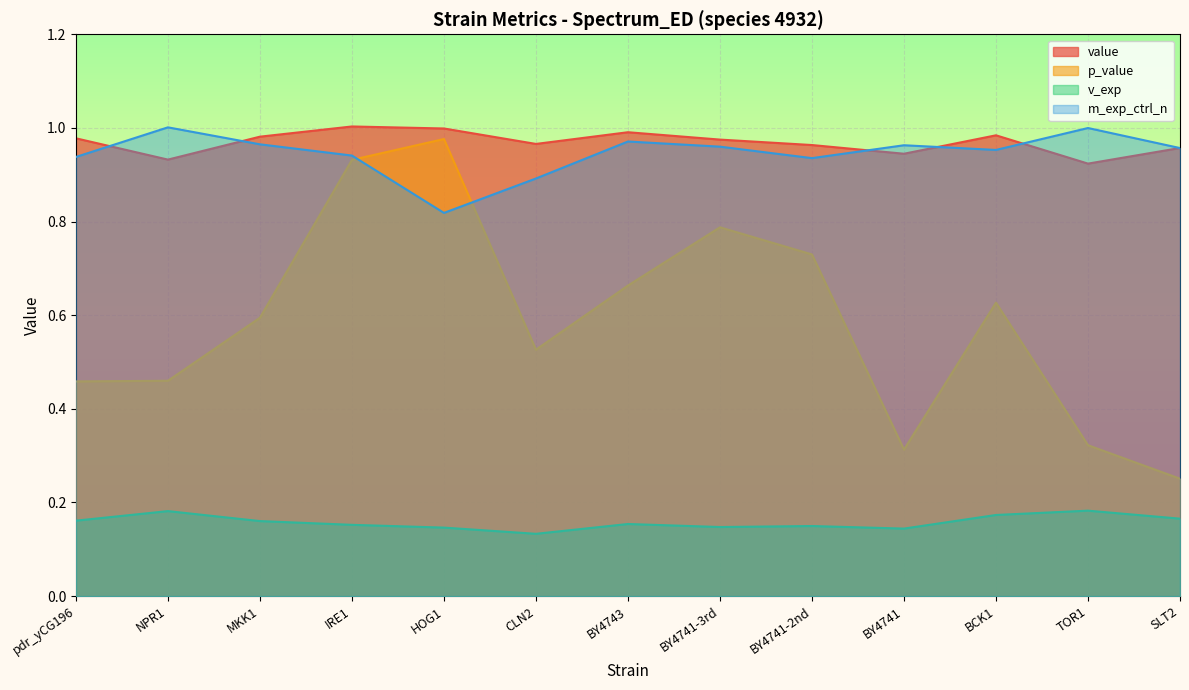

Where is the first local maximum for m_exp_ctrl_n?

NPR1